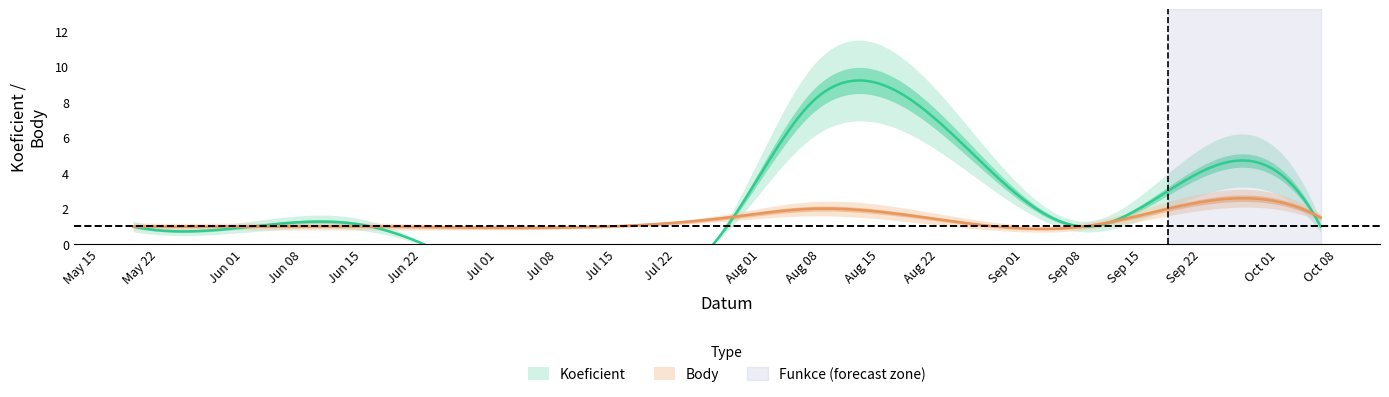

In Koeficient, how many points are lower than both neighbors (excluding endpoints)?

1